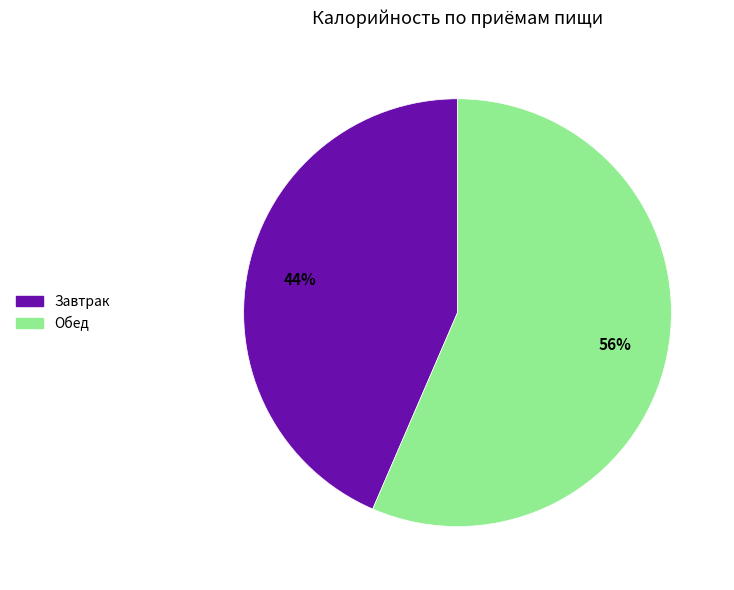

Between Обед and Завтрак, which is larger?

Обед